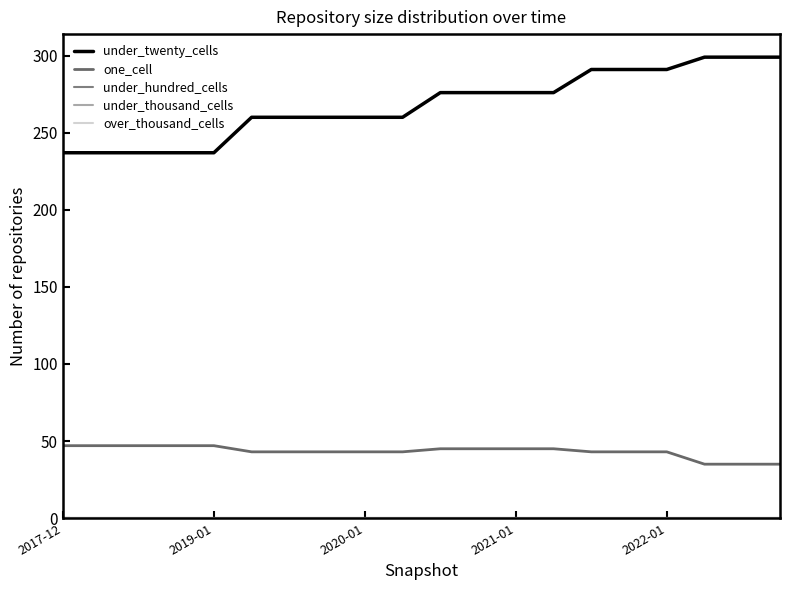

At which category is the sum across all series the highest?

14